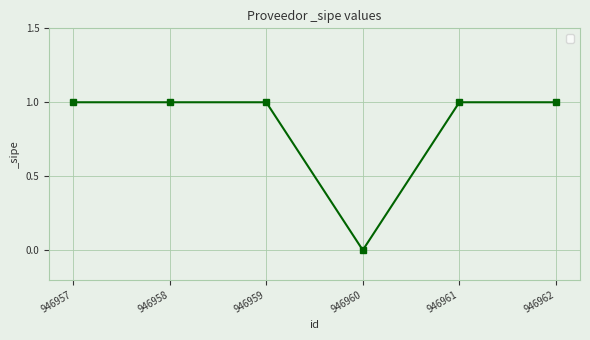

Is it true that the value at 946958 is 1?

True